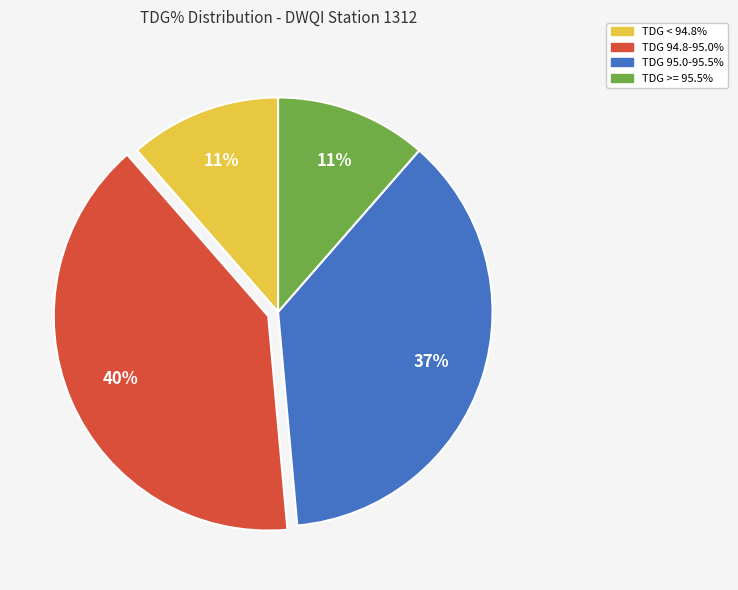

To the nearest percent, what portion does TDG 95.0-95.5% represent?

37%